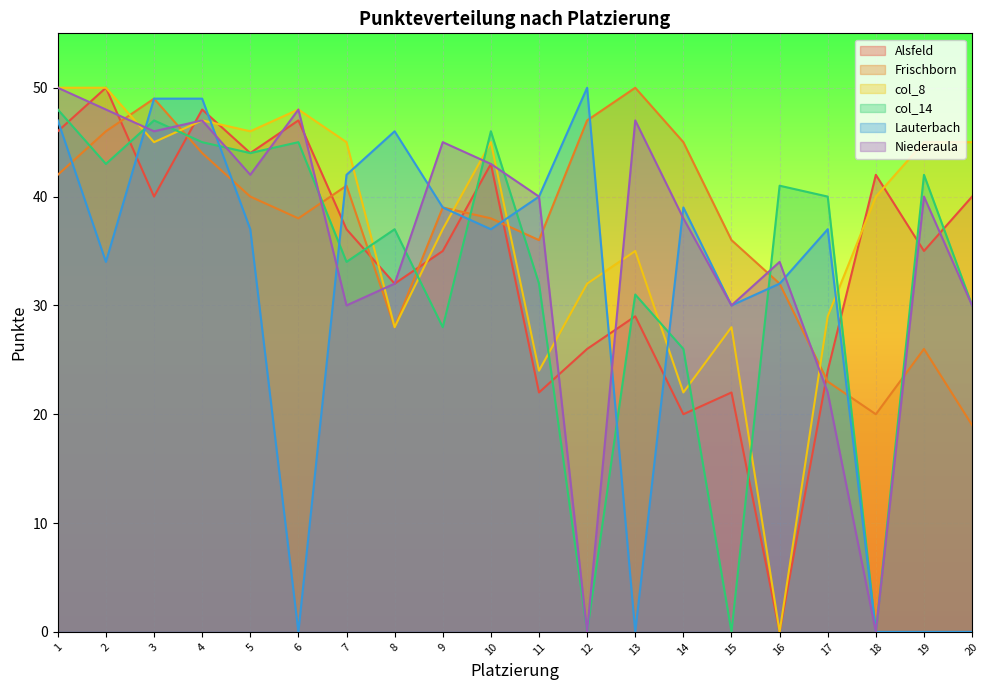

What is the difference between the maximum and second lowest values in the Alsfeld series?

30